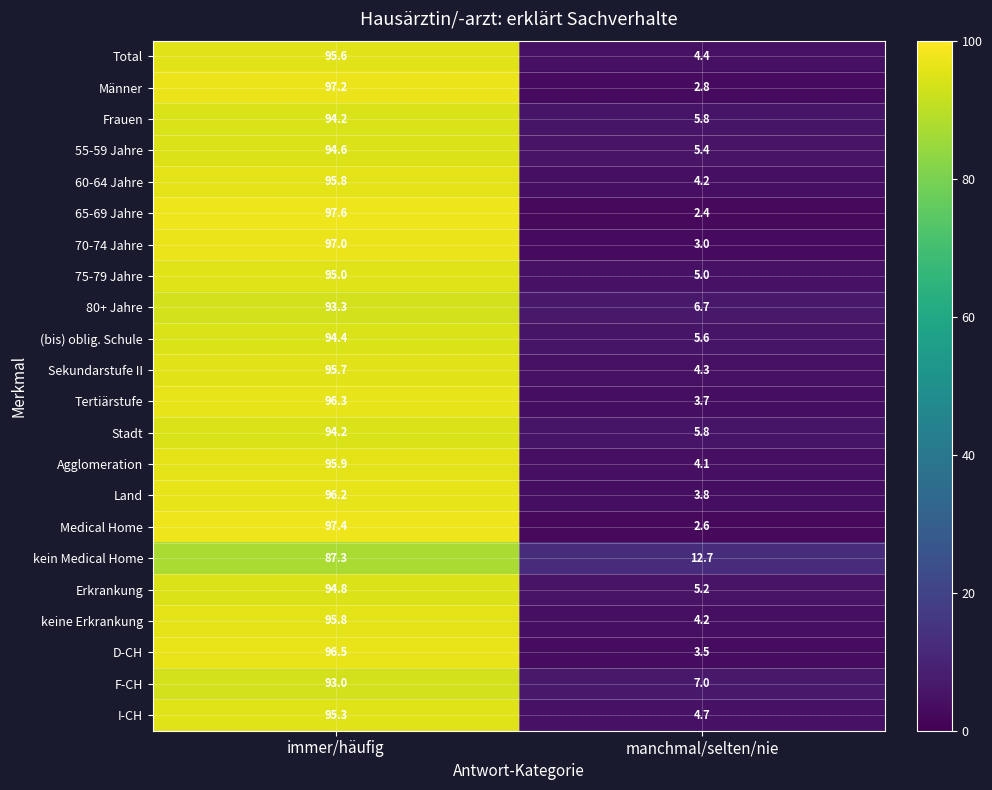

Which category has the lowest value across all series?

manchmal/selten/nie